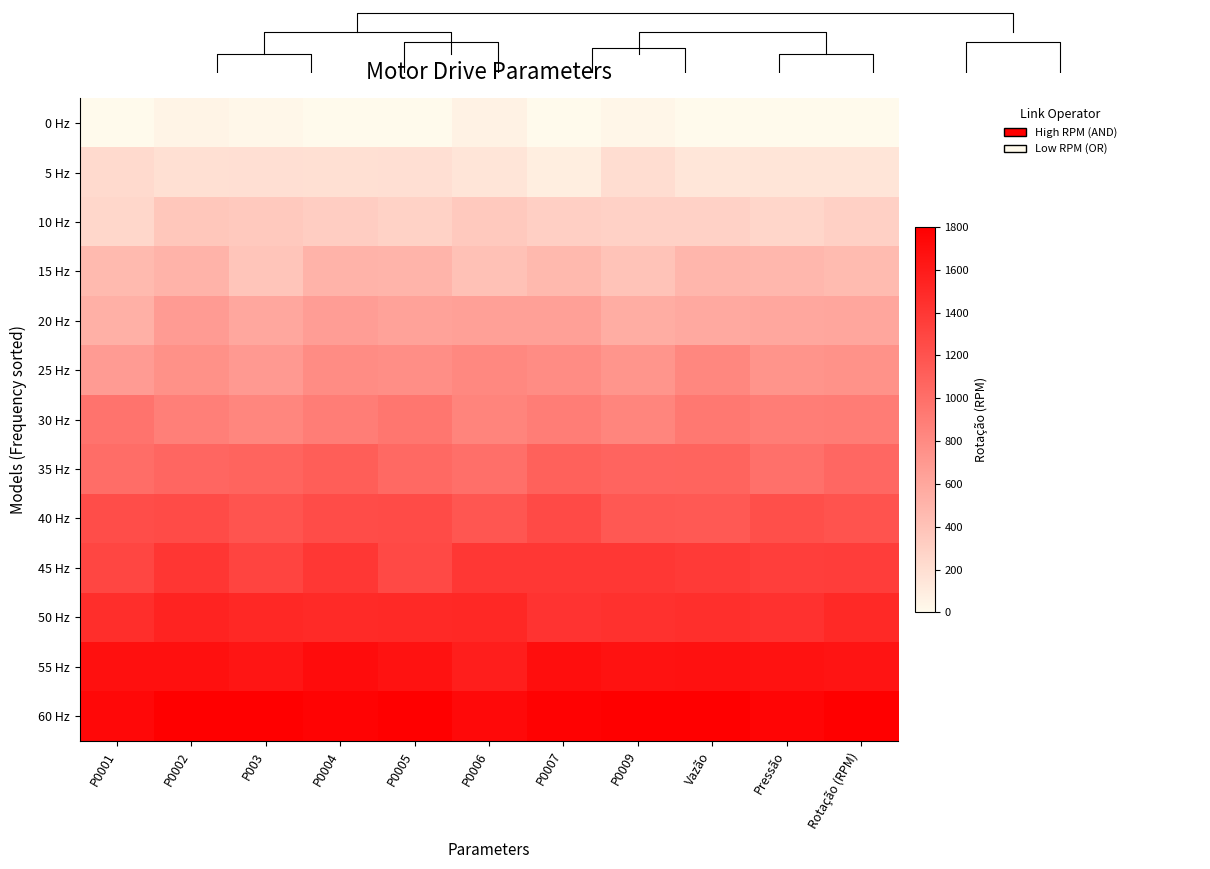

Which has a higher value, P0002 or P003?

P0002